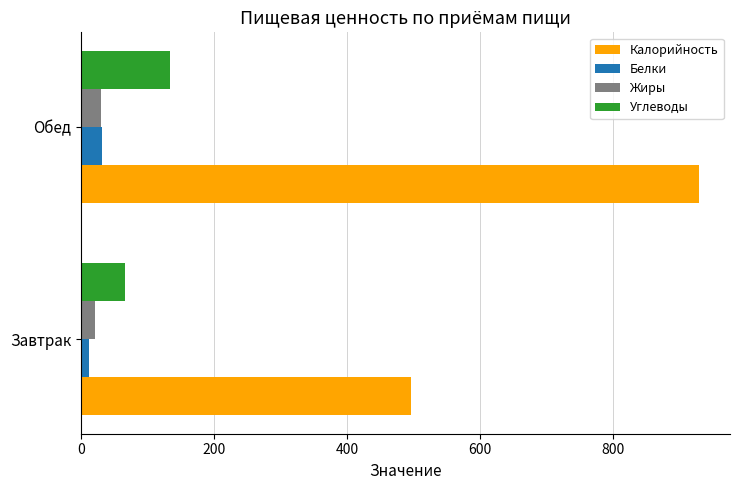

True or false: Калорийность has a value of 496.3 at Завтрак.

True